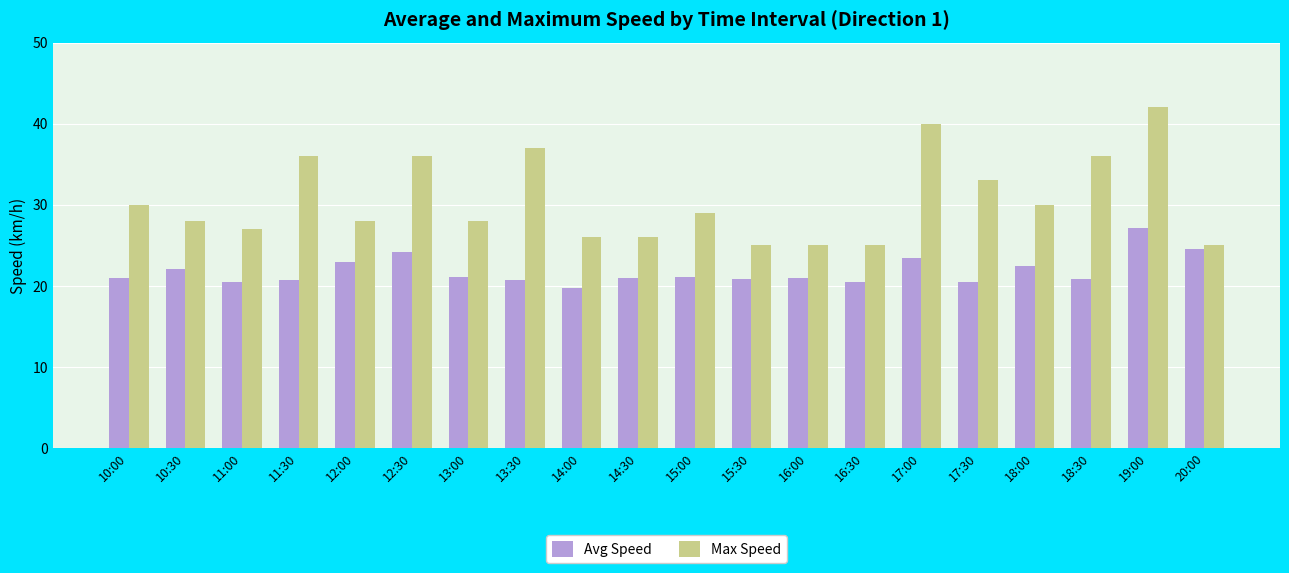

At which category is the sum across all series the highest?

19:00